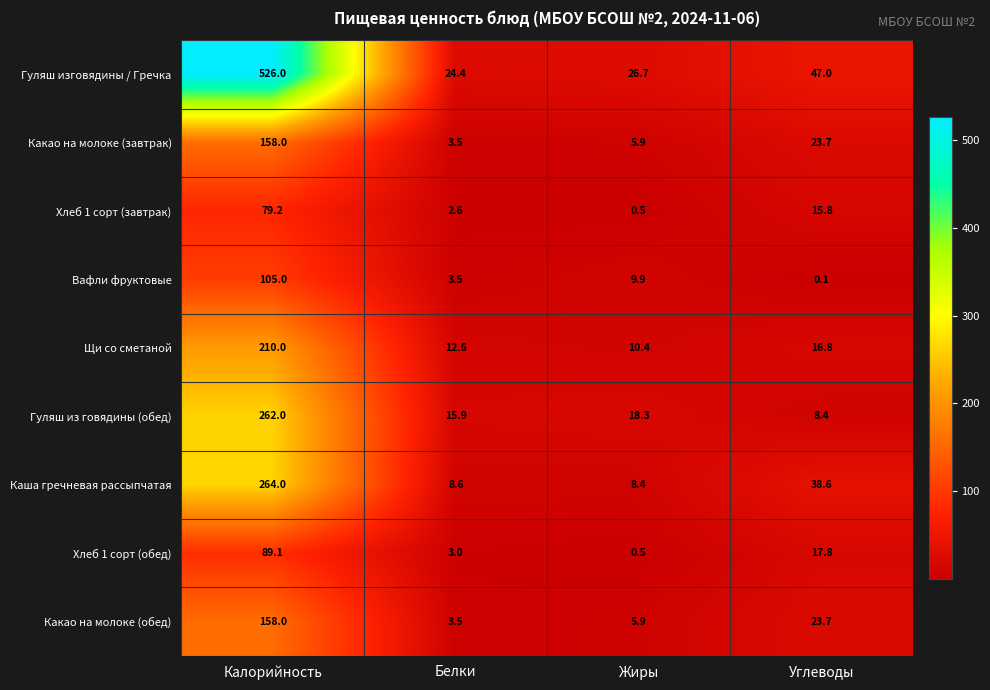

Which category has the highest value in the Гуляш изговядины / Гречка series?

Калорийность